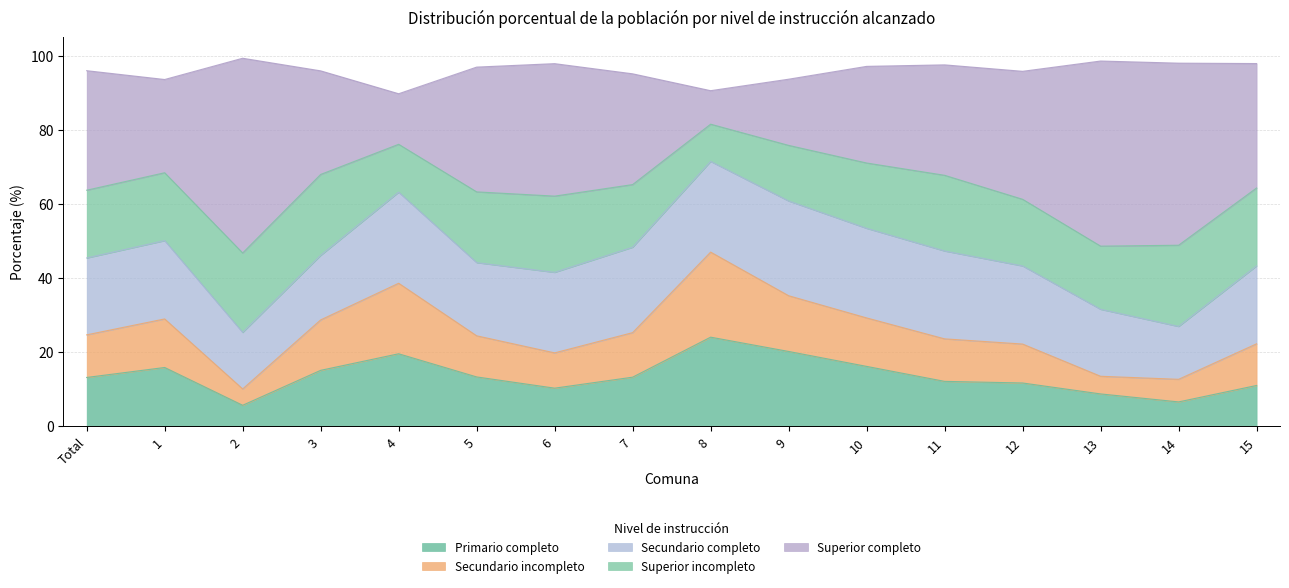

True or false: Primario completo has a value of 5.7 at 2.

True